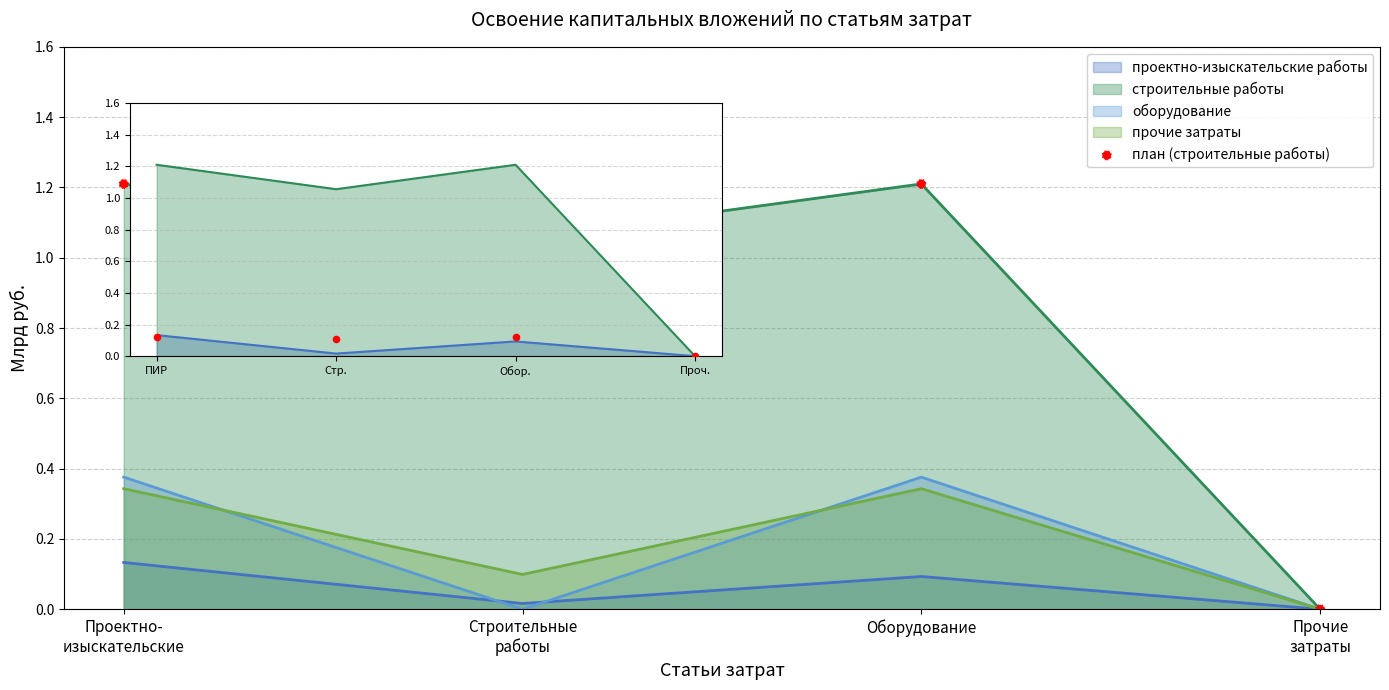

Approximately how many times larger is the value at Строительные
работы compared to Проектно-
изыскательские?

0.9